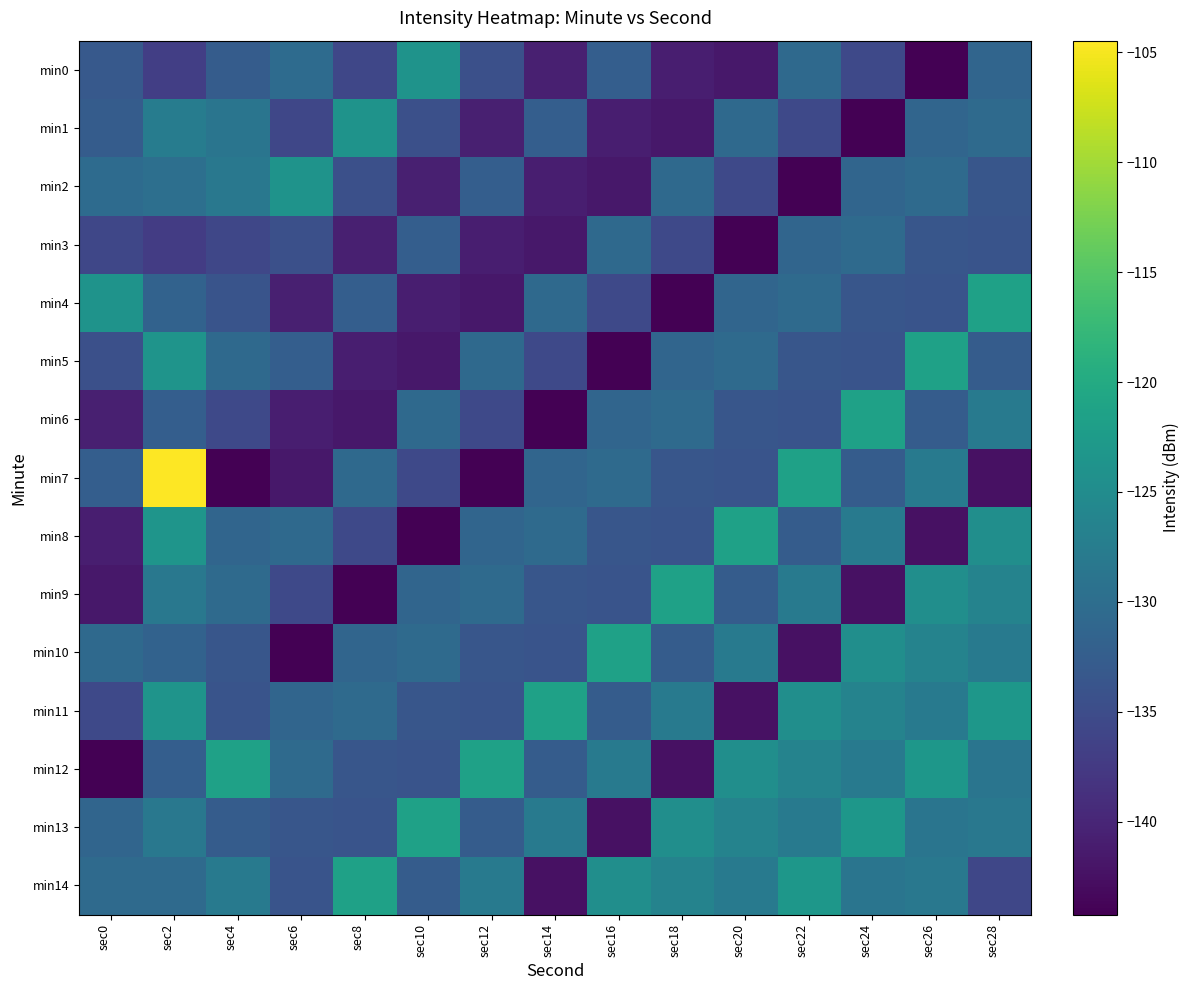

What is the total value across all series at sec26?

-1957.0